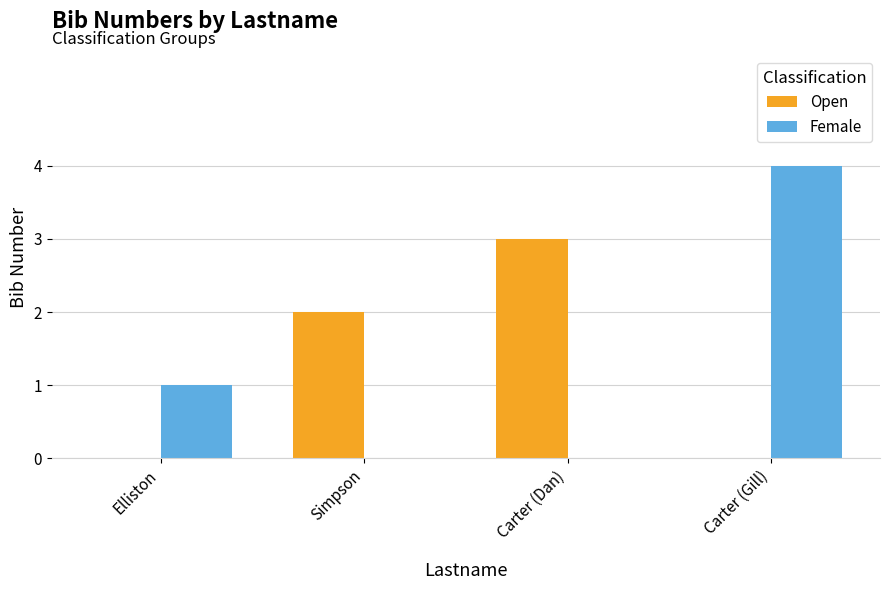

How many groups of bars are there?

4